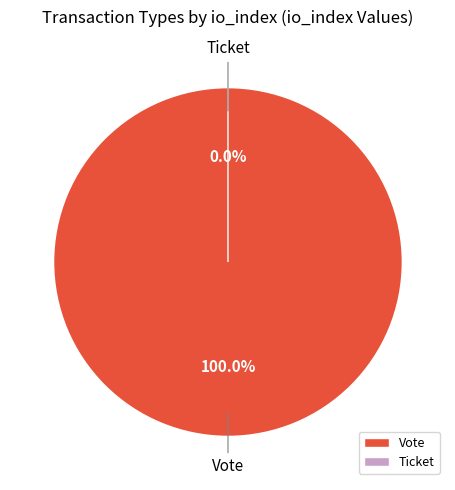

Count the number of slices in the pie.

2